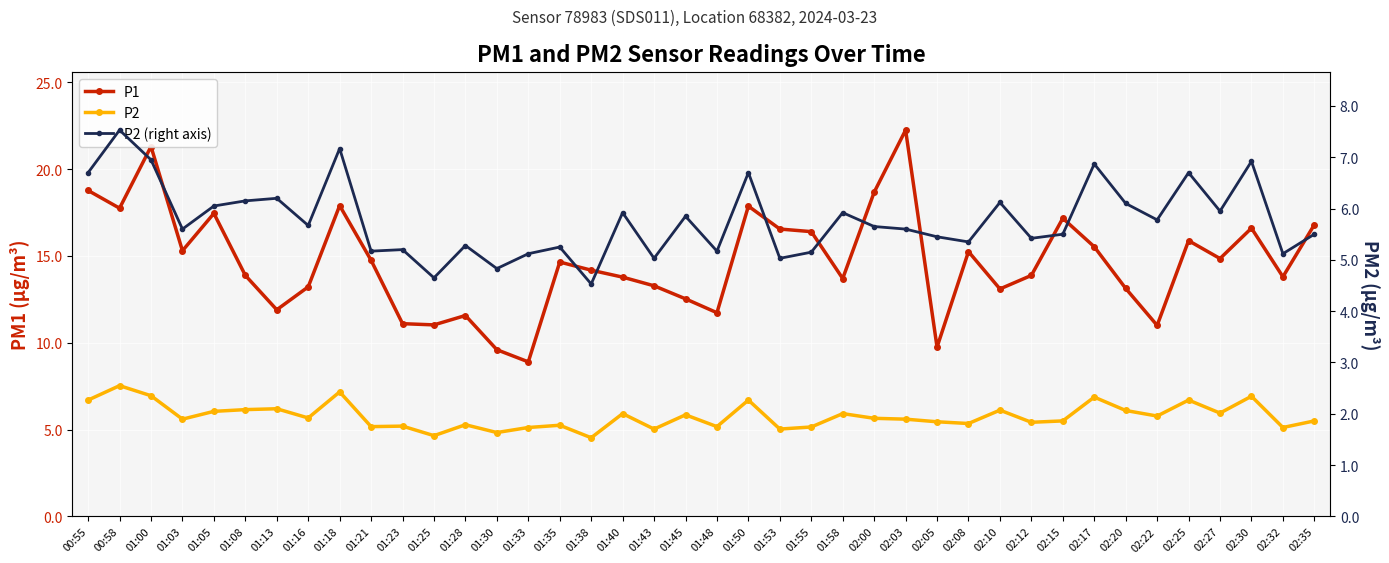

List the labels in order of P2 (right axis) value, smallest first.

01:38, 01:25, 01:30, 01:43, 01:53, 01:33, 02:32, 01:55, 01:21, 01:48, 01:23, 01:35, 01:28, 02:08, 02:12, 02:05, 02:15, 02:35, 01:03, 02:03, 02:00, 01:16, 02:22, 01:45, 01:40, 01:58, 02:27, 01:05, 02:20, 02:10, 01:08, 01:13, 00:55, 01:50, 02:25, 02:17, 02:30, 01:00, 01:18, 00:58